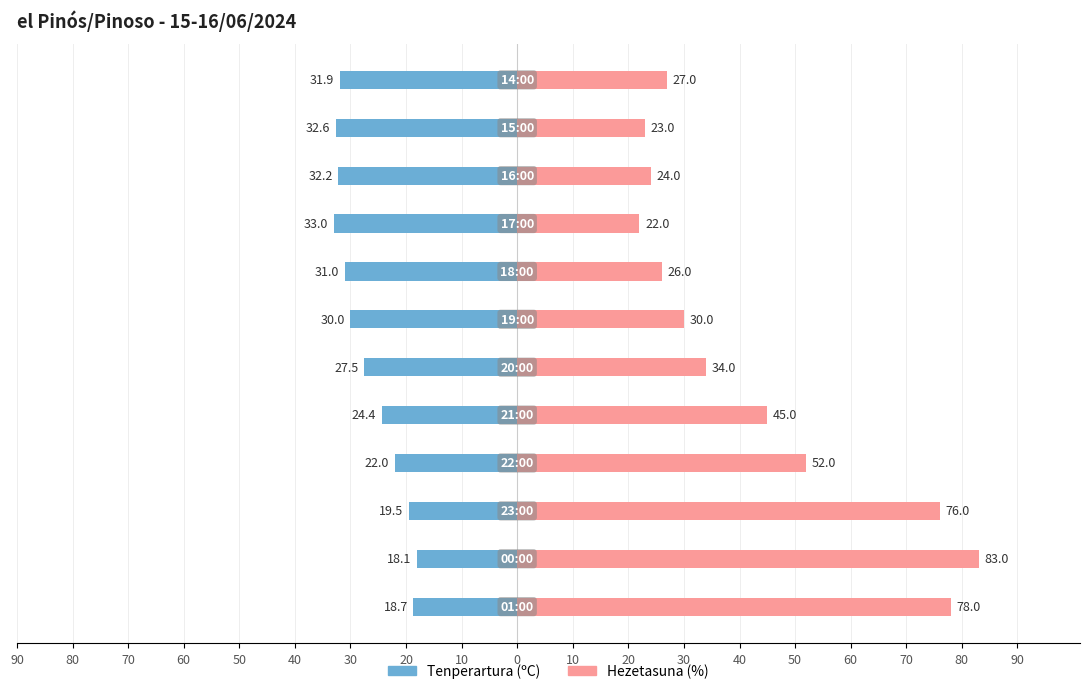

List the series in order of their overall mean, lowest first.

Tenperartura (ºC), Hezetasuna (%)